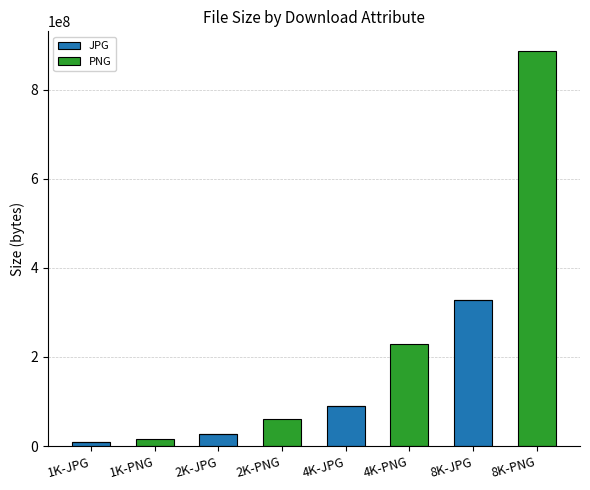

How many distinct data groups are displayed?

2